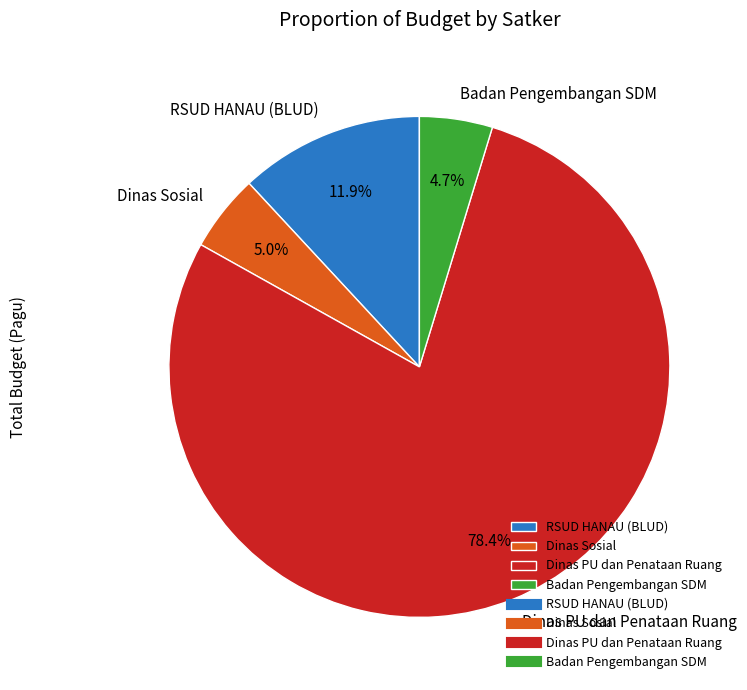

What is the majority slice?

Dinas PU dan Penataan Ruang